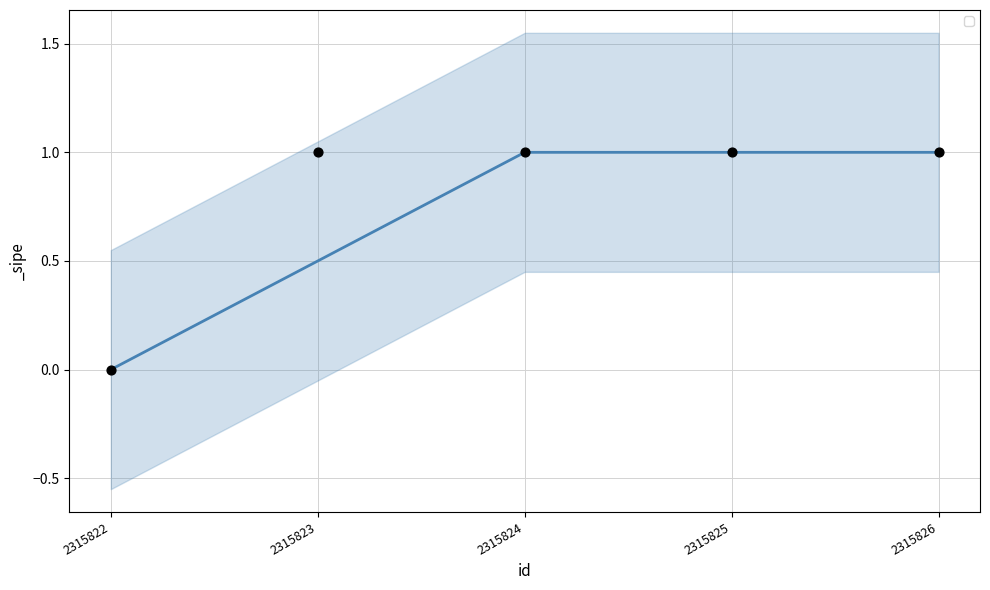

Between 2315825 and 2315826, which is larger?

2315825